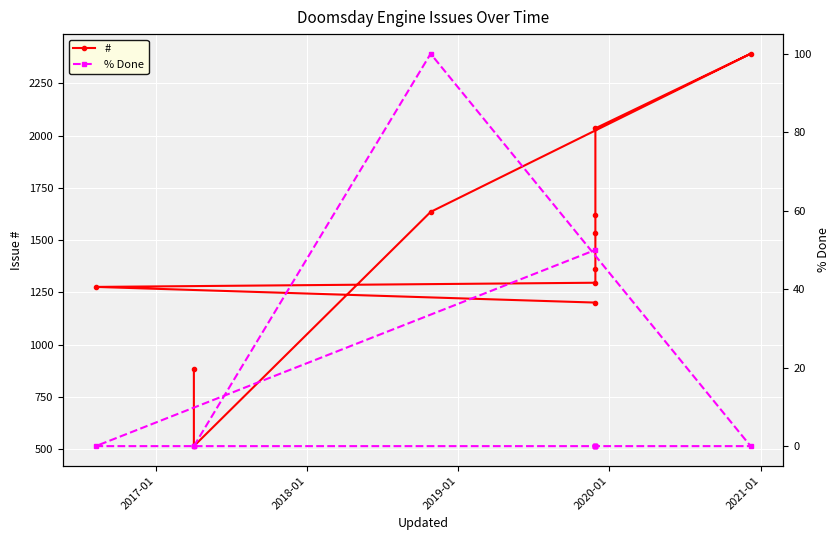

True or false: % Done has more than 2 points higher than both neighbors.

False